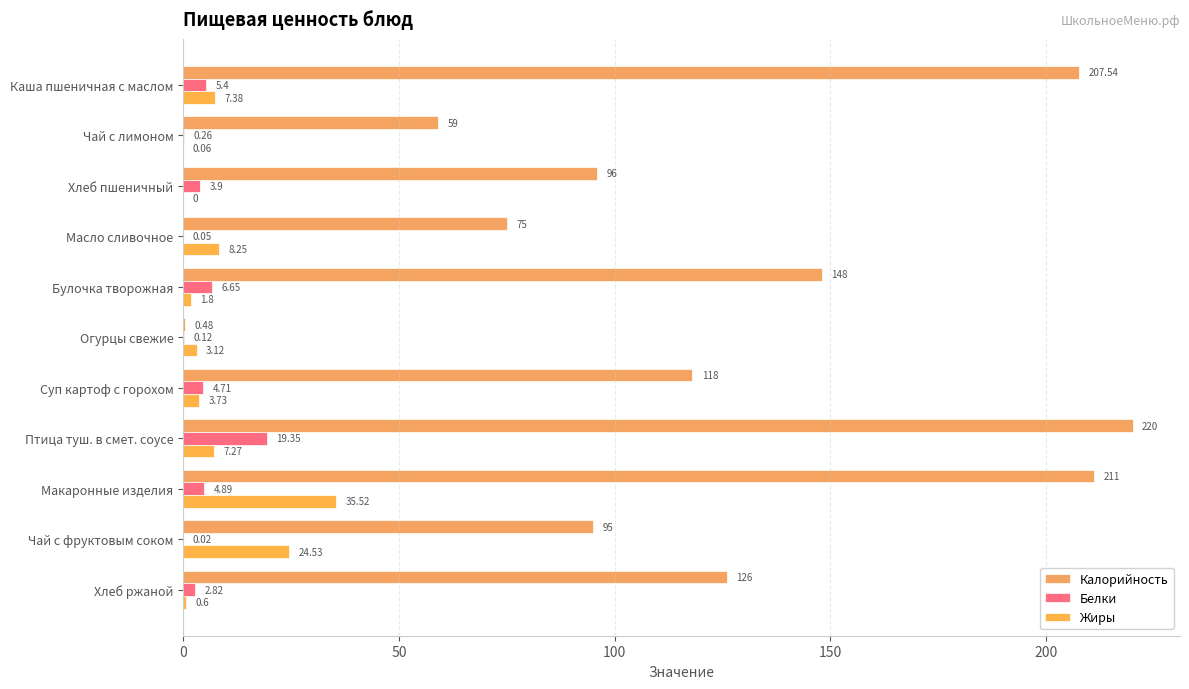

At how many categories does at least one series exceed 76?

8